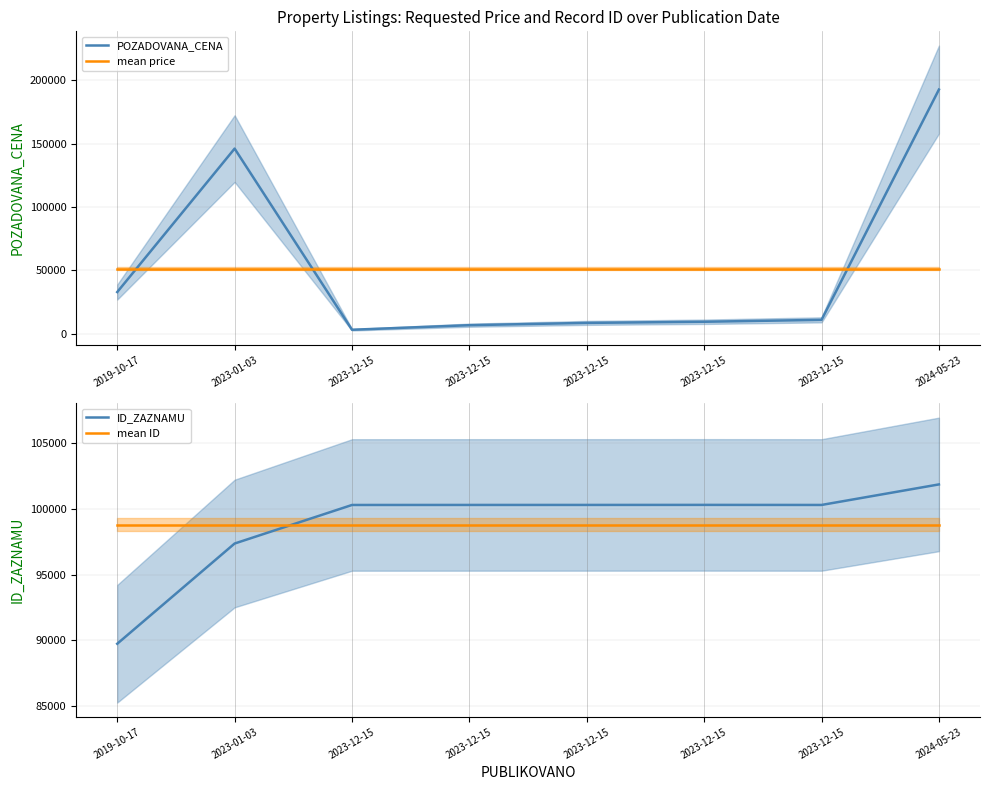

Reading left to right, transcribe all the data shown in this chart.

POZADOVANA_CENA: 33000.0	146000.0	3300.0	6900.0	8700.0	9600.0	11100.0	192512.0
mean price: 51389.0	51389.0	51389.0	51389.0	51389.0	51389.0	51389.0	51389.0
ID_ZAZNAMU: 89722.0	97367.0	100308.0	100310.0	100311.0	100314.0	100309.0	101876.0
mean ID: 98814.6	98814.6	98814.6	98814.6	98814.6	98814.6	98814.6	98814.6